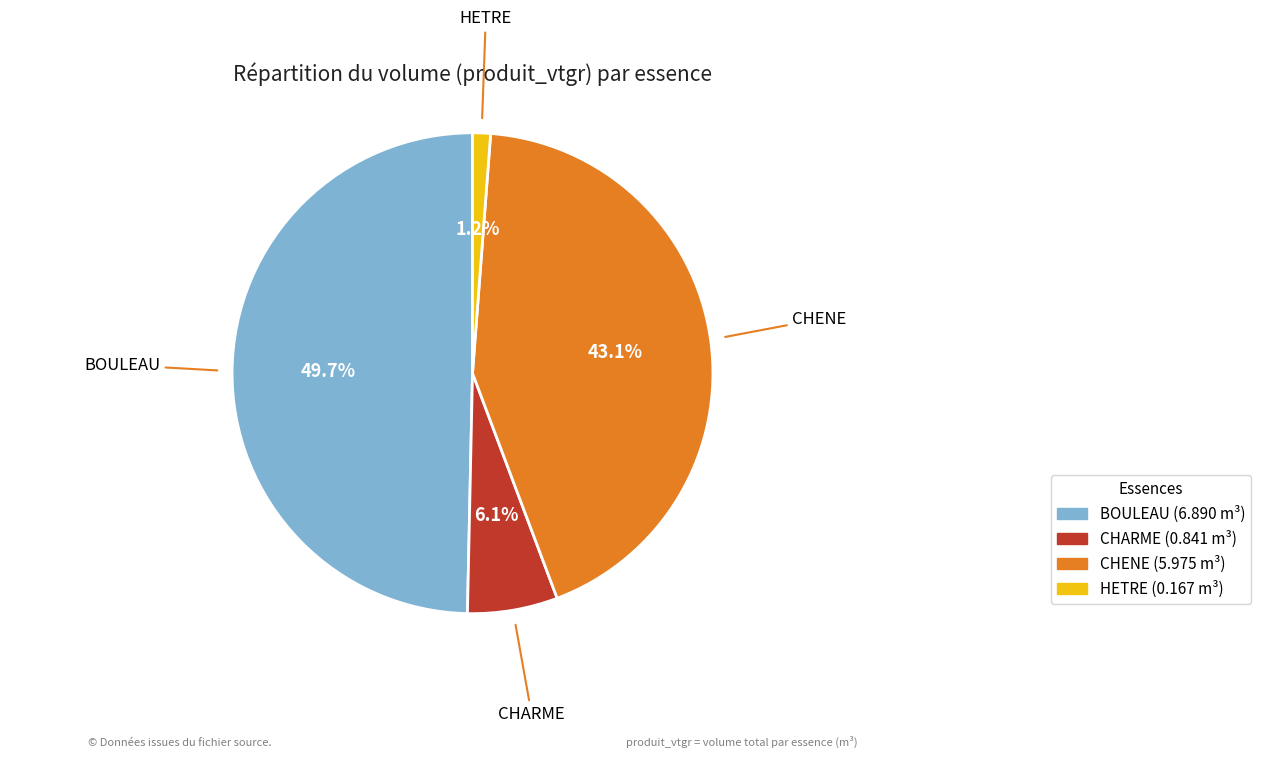

Rank the categories by value from lowest to highest.

HETRE, CHARME, CHENE, BOULEAU